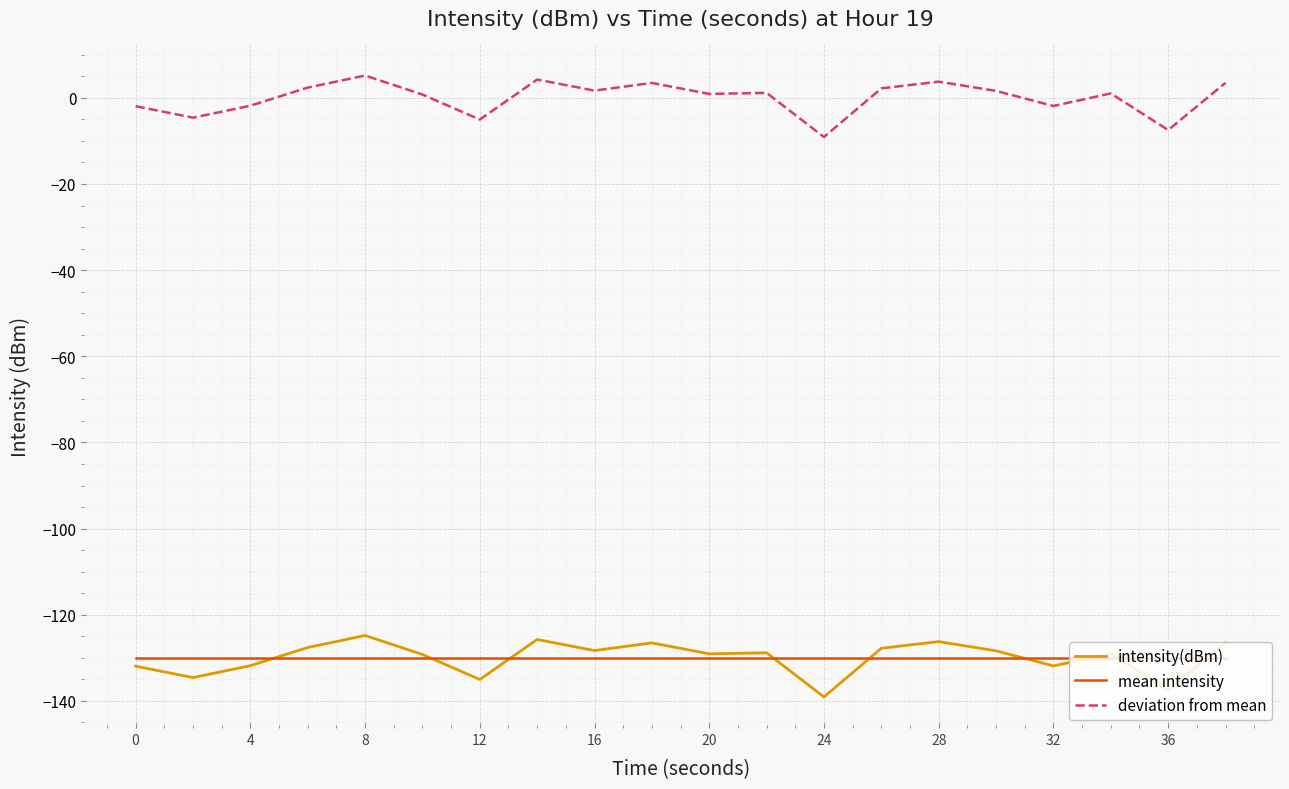

In intensity(dBm), how many points are lower than both neighbors (excluding endpoints)?

7